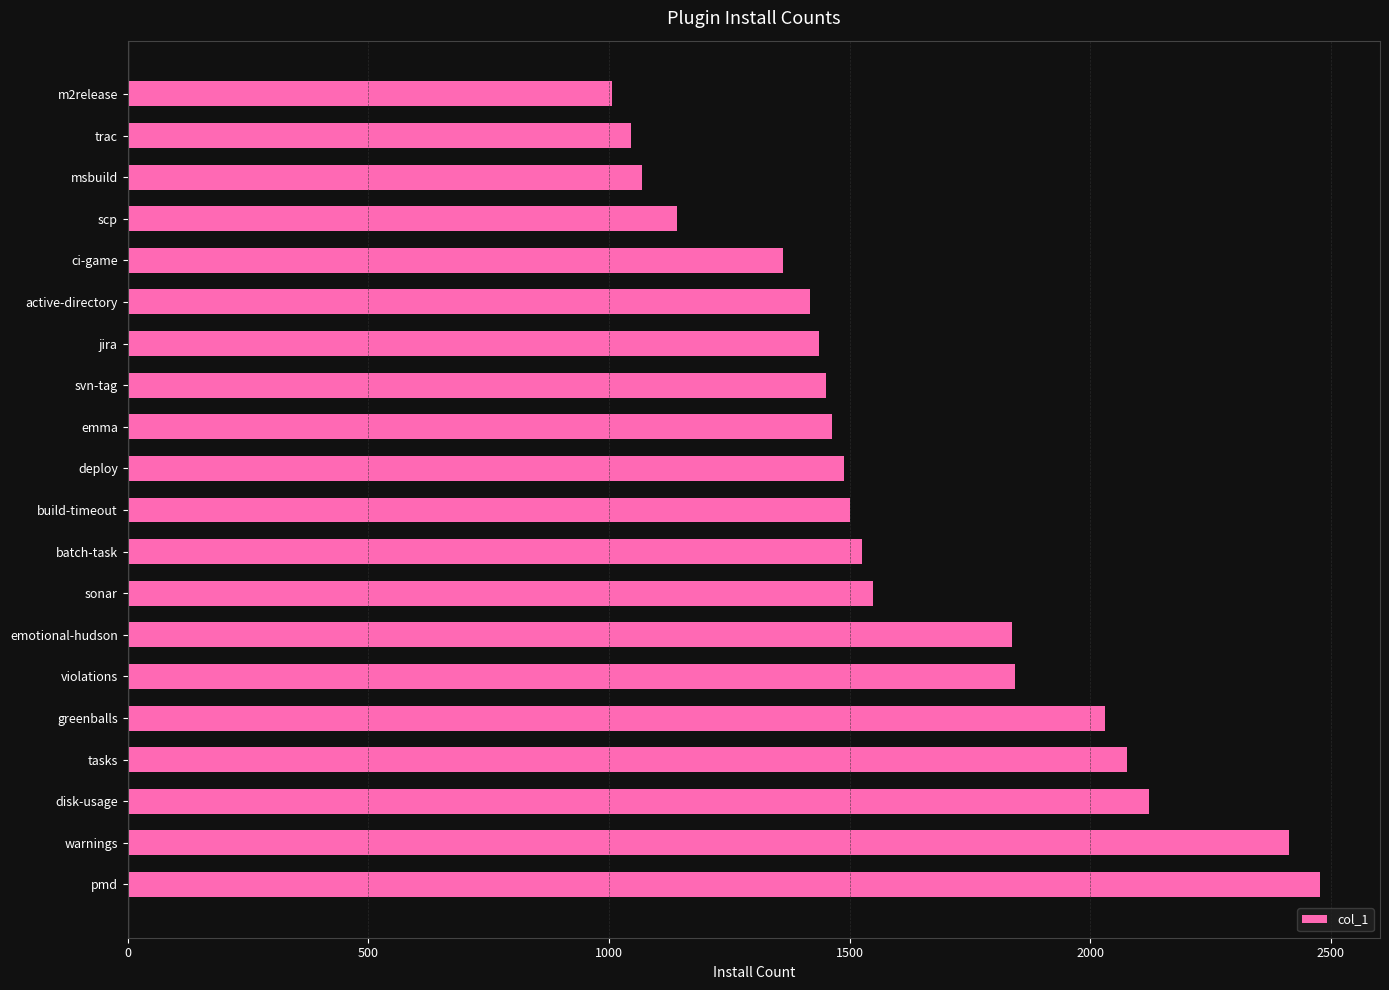

Is it true that the value at trac is 548?

False